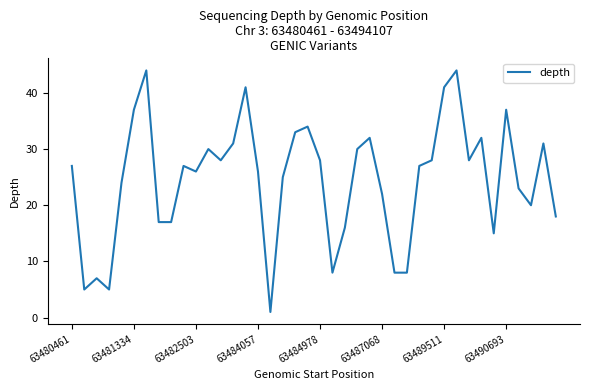

What is the maximum value shown in the chart?

44